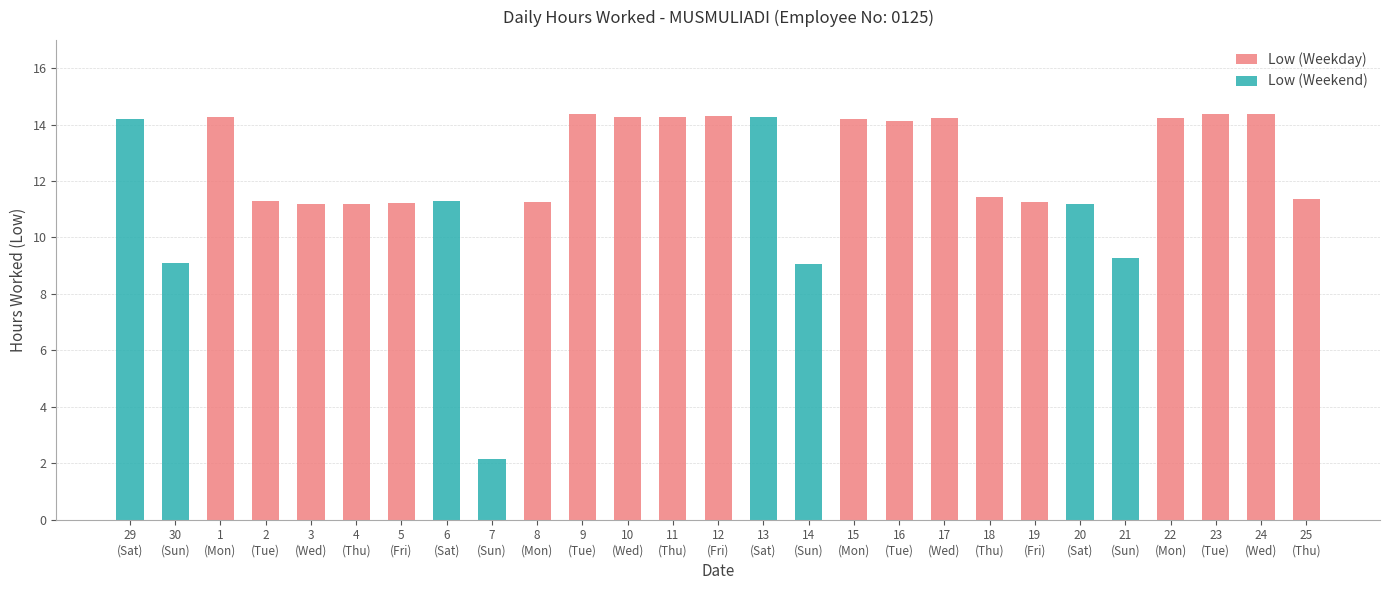

What is the difference between the second highest and minimum values?

12.2